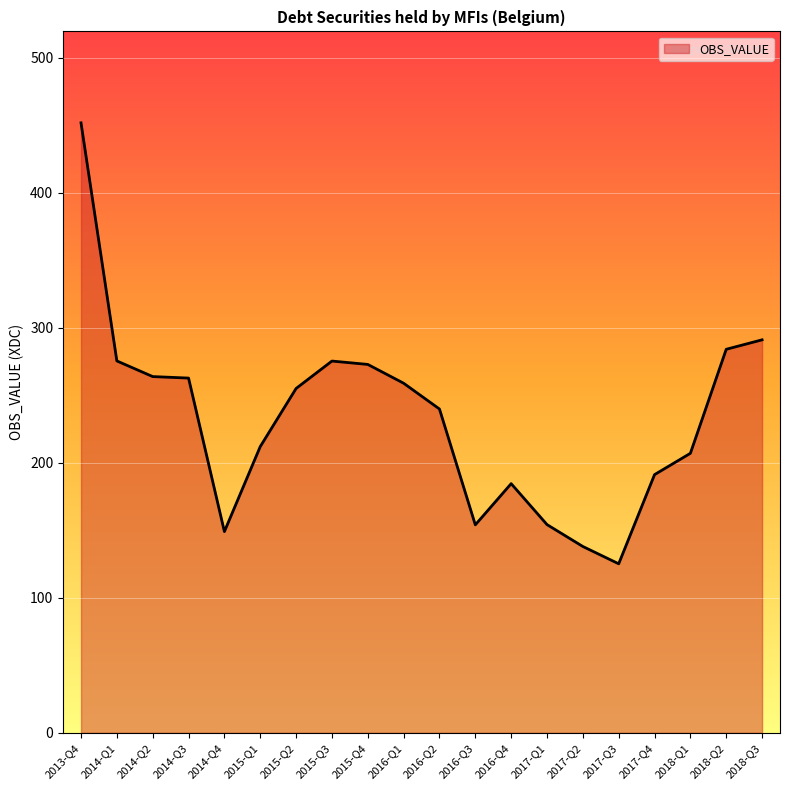

Which category has the highest value across all series?

2013-Q4